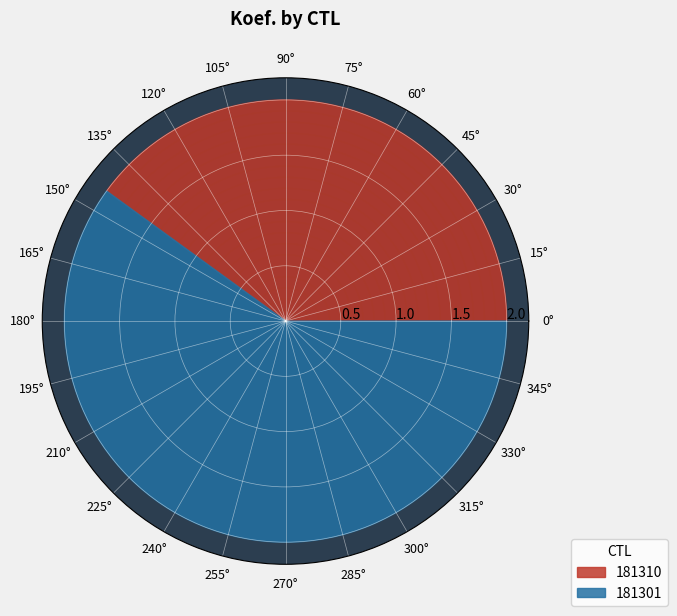

The 181301 slice represents 60% of the pie. True or false?

True